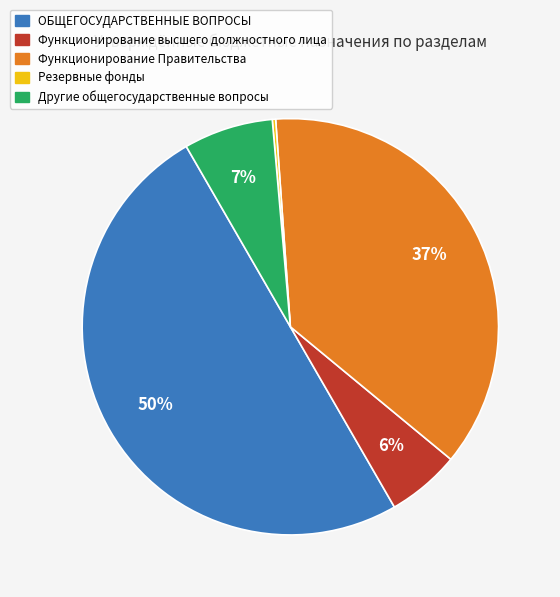

Combined, do Функционирование Правительства and Другие общегосударственные вопросы account for over 50%?

No